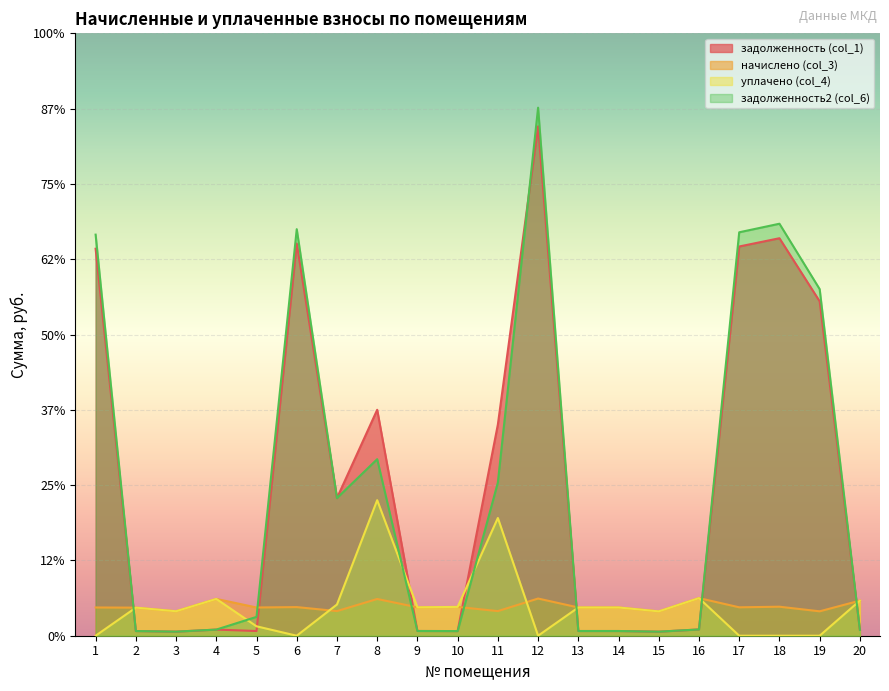

Is the value of уплачено (col_4) at 1 greater than the value of задолженность (col_1) at 5?

No